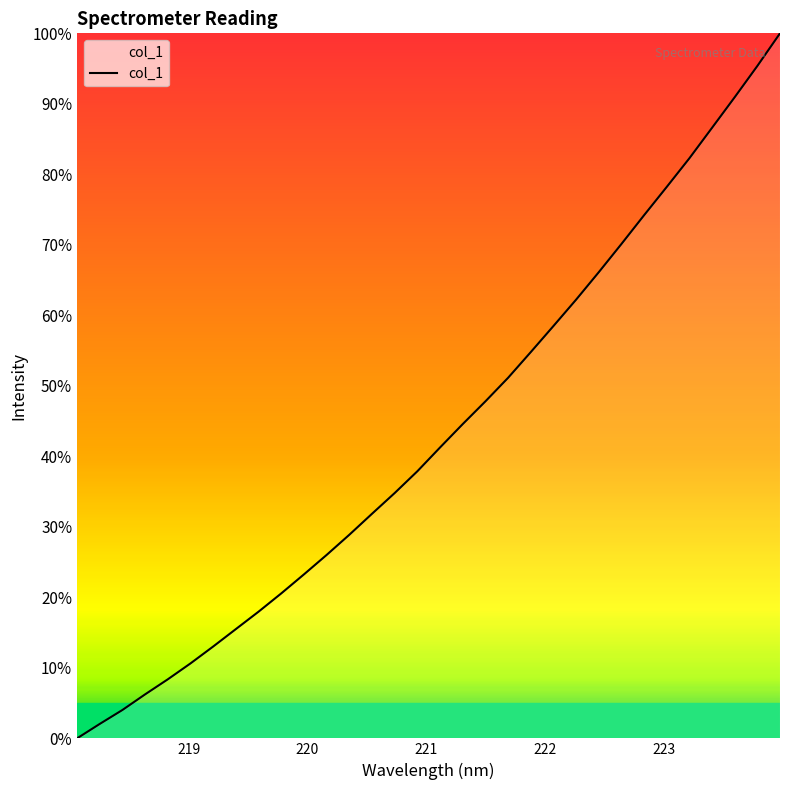

How many lines are shown in the chart?

1